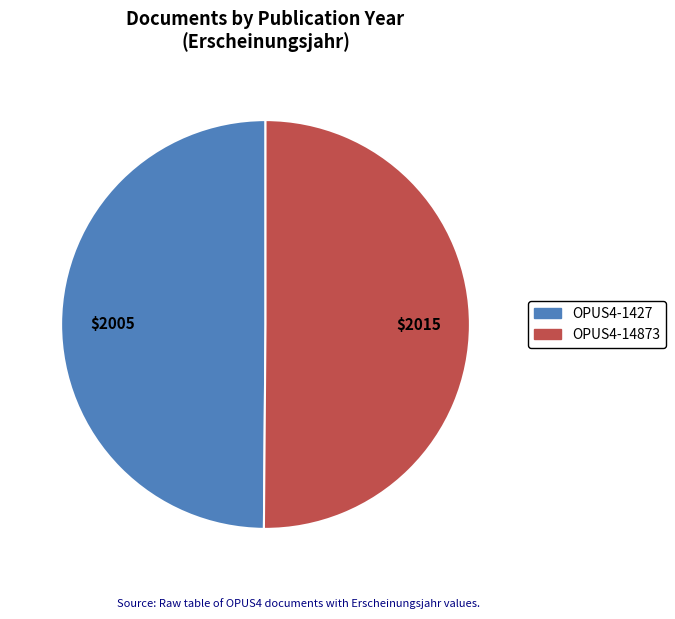

What is the ratio of the value at OPUS4-14873 to the value at OPUS4-1427?

1.0